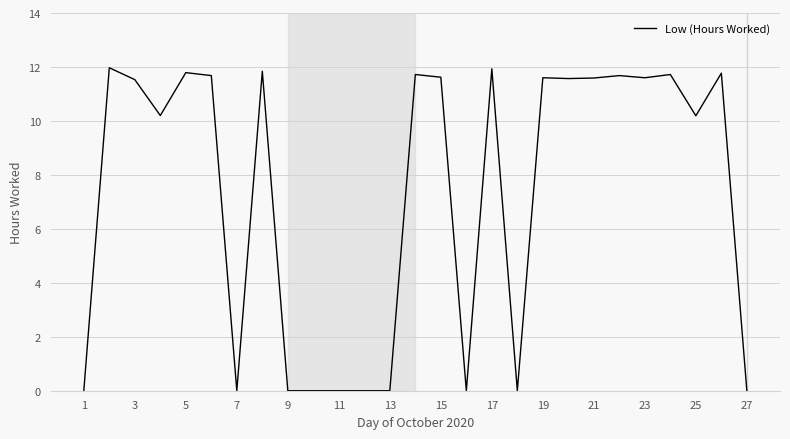

What is the maximum value shown in the chart?

12.0